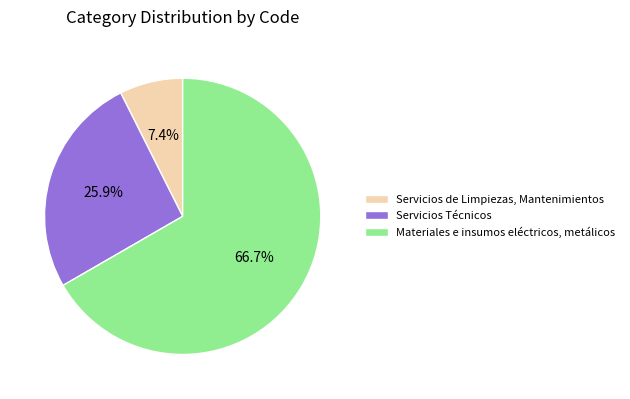

Rank the categories by value from lowest to highest.

Servicios de Limpiezas, Mantenimientos, Servicios Técnicos, Materiales e insumos eléctricos, metálicos